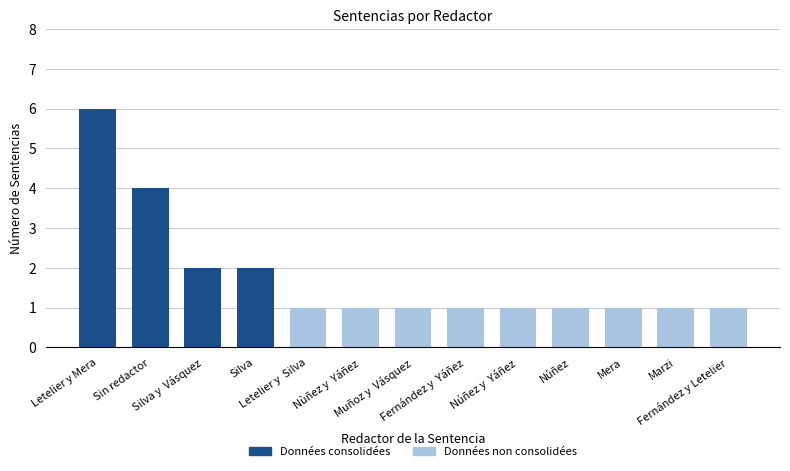

What is the value of the 4th bar from the left?

2